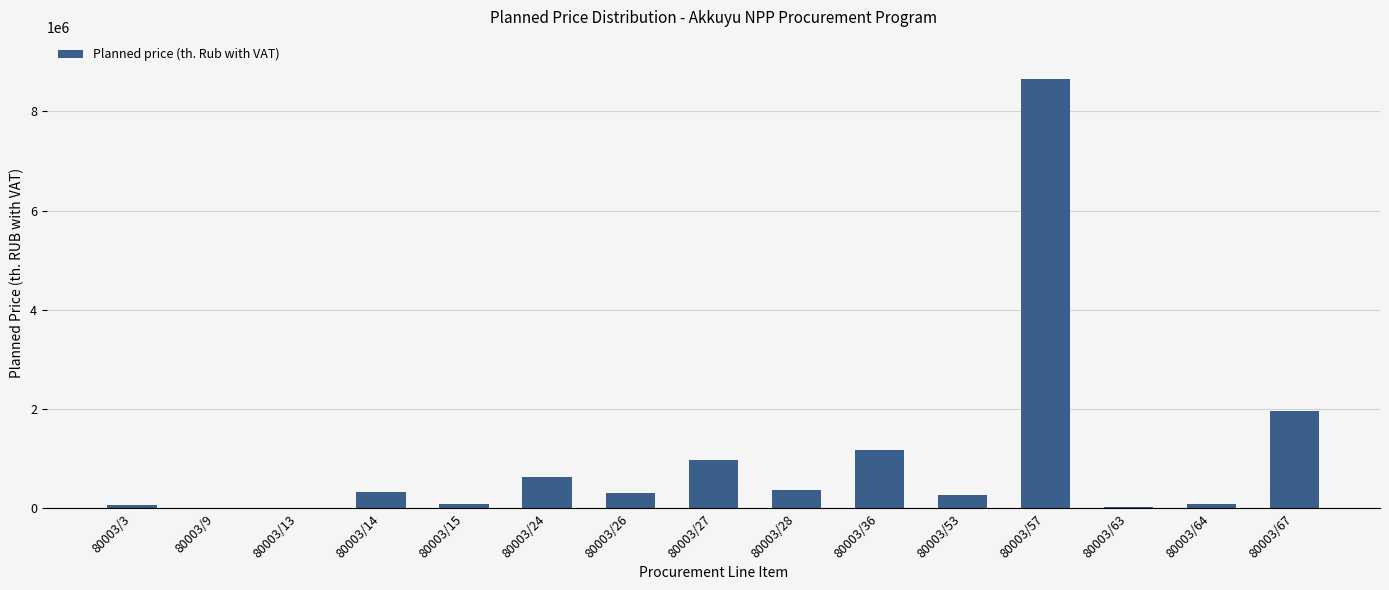

What is the maximum value shown in the chart?

8647905.0